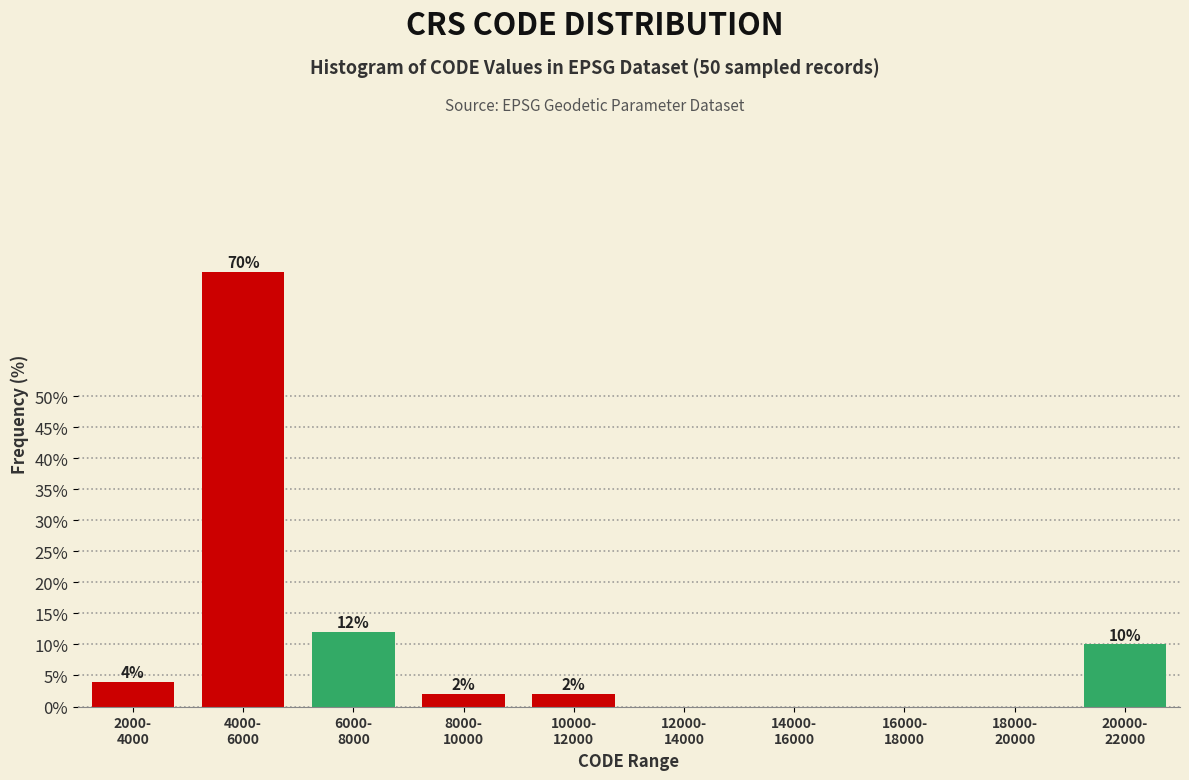

What is the sum of all values?

100